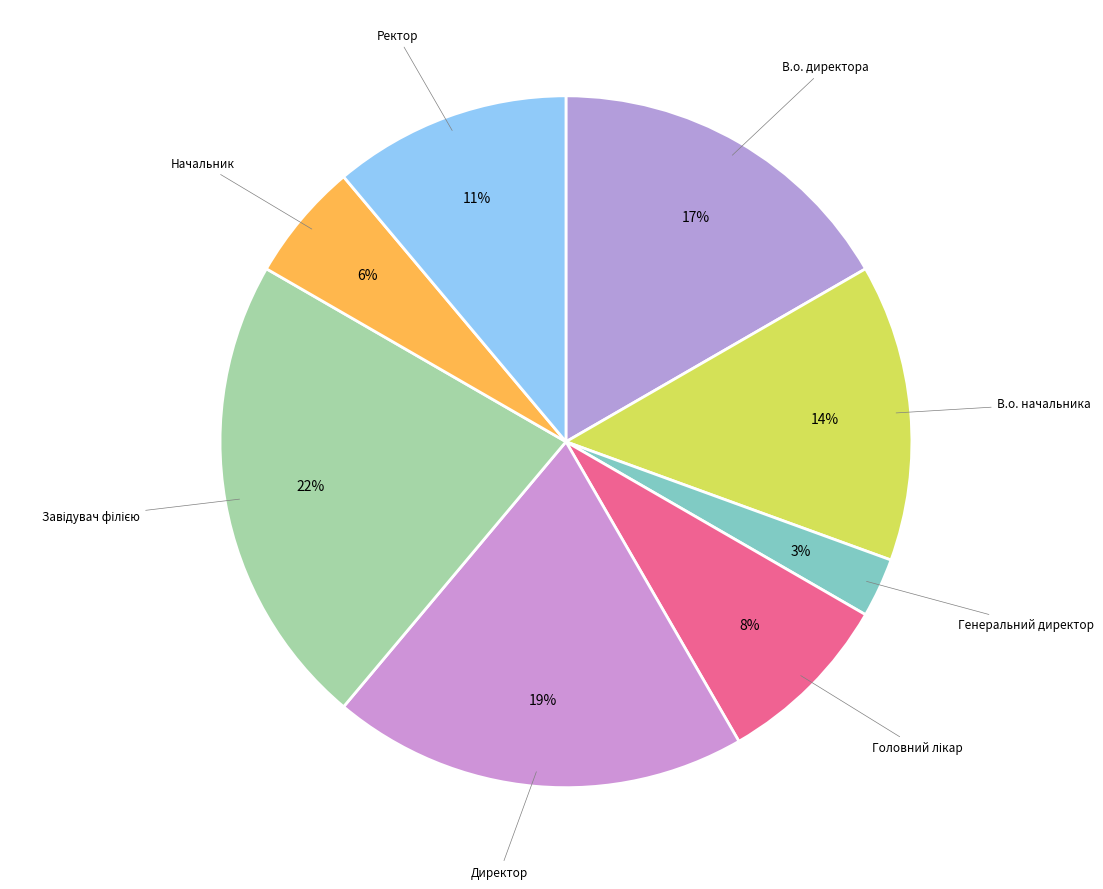

Is В.о. директора the majority of the pie?

No